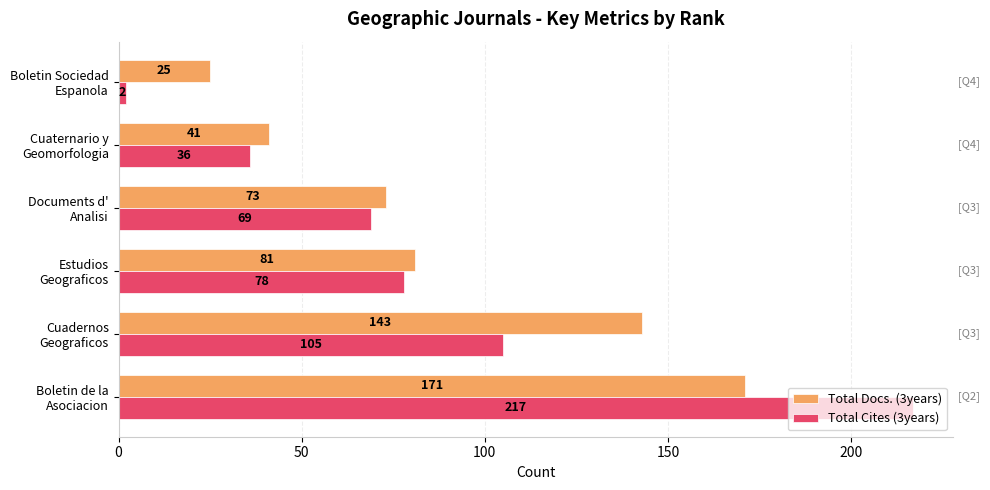

Where is Total Cites (3years) nearest to the value 109?

Cuadernos
Geograficos